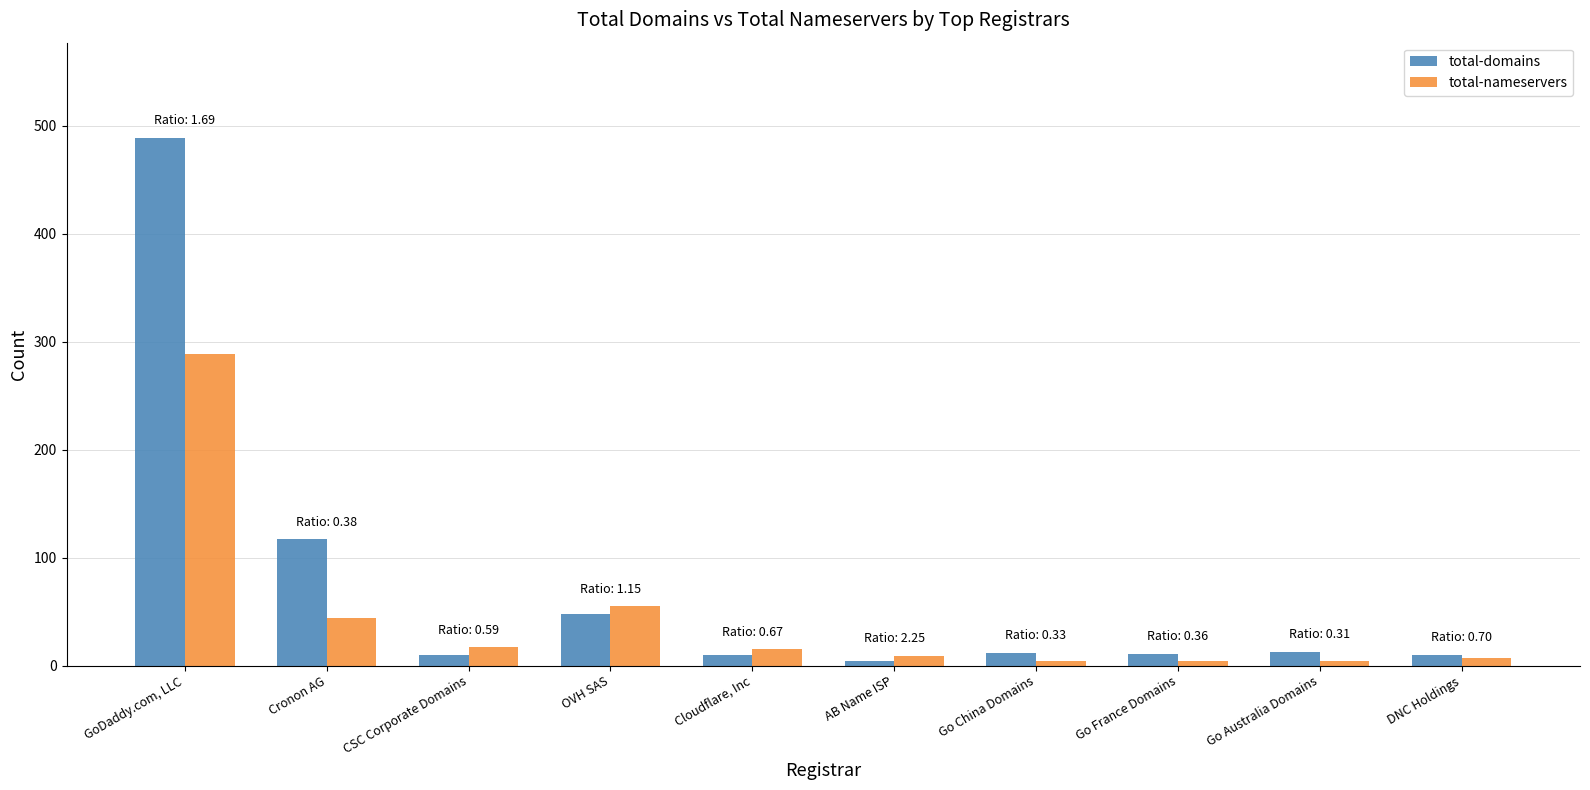

The total-domains series shows 48 at OVH SAS. True or false?

True